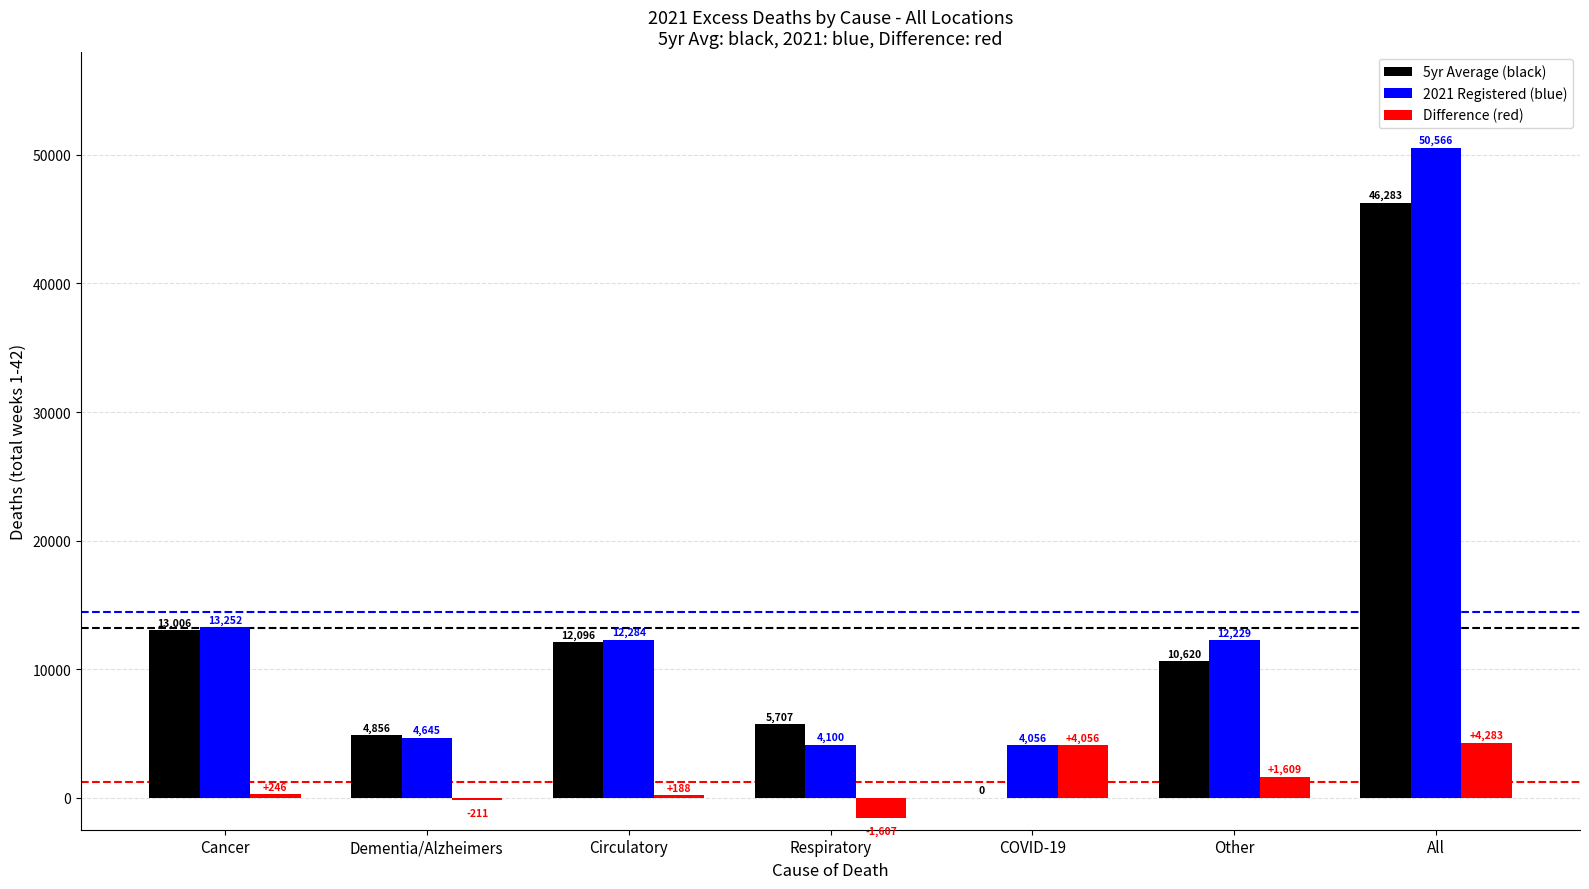

Between Cancer and Circulatory, which series saw the biggest shift?

2021 Registered (blue)